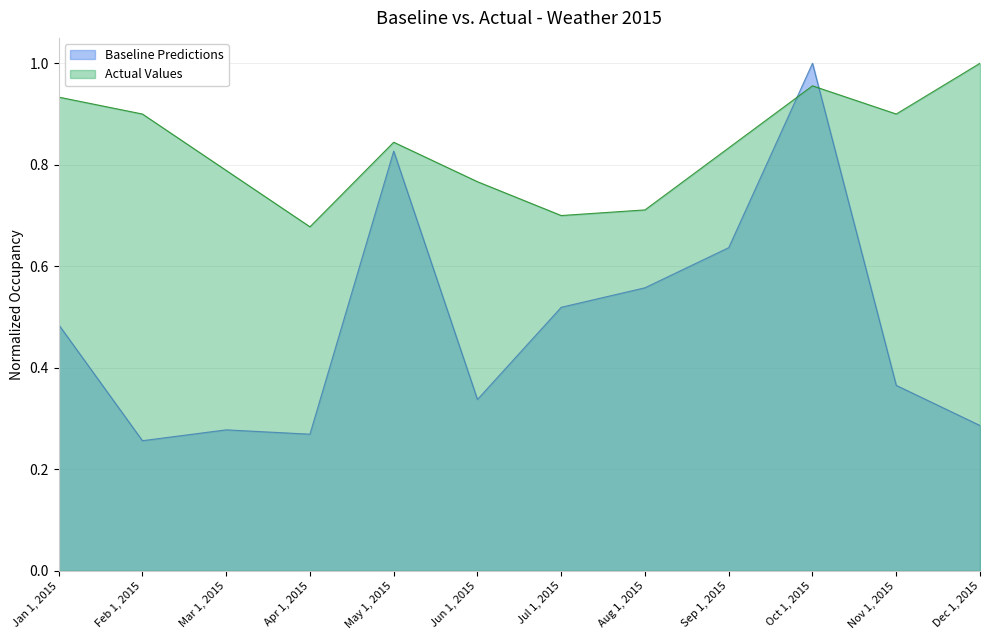

True or false: Actual Values has more than 1 points higher than both neighbors.

True